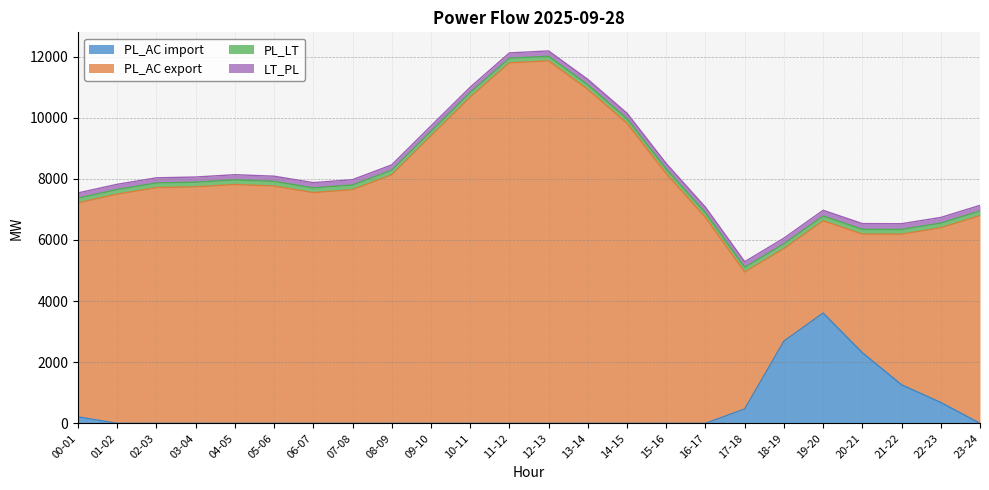

Reading left to right, transcribe all the data shown in this chart.

PL_AC import: 210	0	0	0	0	0	0	0	0	0	0	0	0	0	0	0	0	469	2689	3608	2311	1260	682	0
PL_AC export: 7004	7498	7711	7737	7813	7762	7549	7645	8129	9404	10673	11796	11858	10924	9815	8165	6734	4480	3027	3017	3879	4929	5715	6795
PL_LT: 153	153	153	153	153	154	154	154	154	154	153	152	152	153	153	154	155	156	158	158	157	155	154	153
LT_PL: 172	170	169	169	169	170	172	173	173	172	171	172	174	175	177	179	180	182	185	187	188	187	185	184